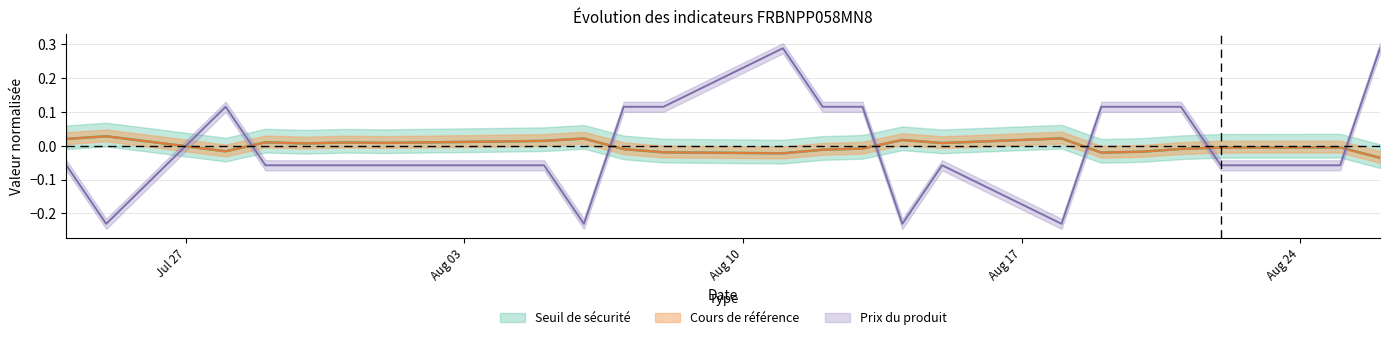

How many categories are shown in the chart?

24